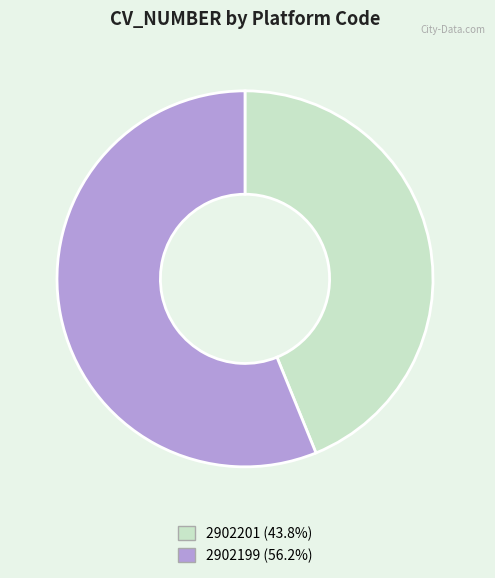

Does any single category account for the majority?

Yes